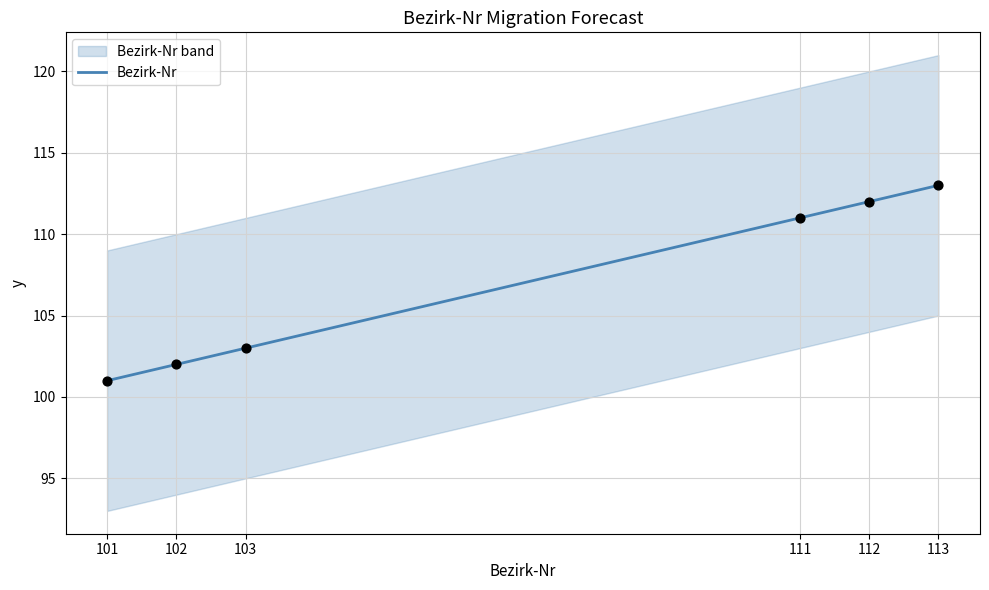

What is the change in value from 101 to 102?

+1